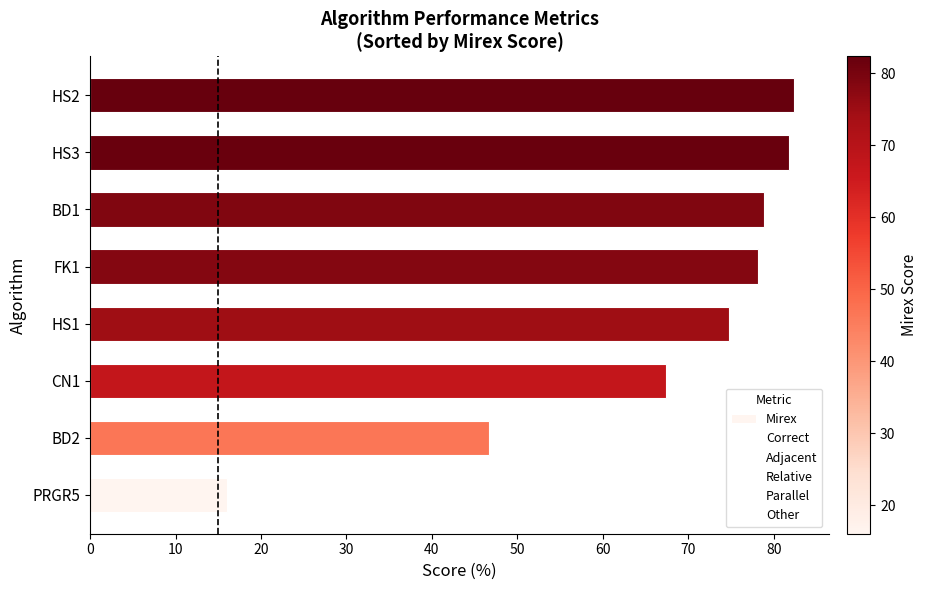

Approximately how many times larger is the value at FK1 compared to BD2?

1.7